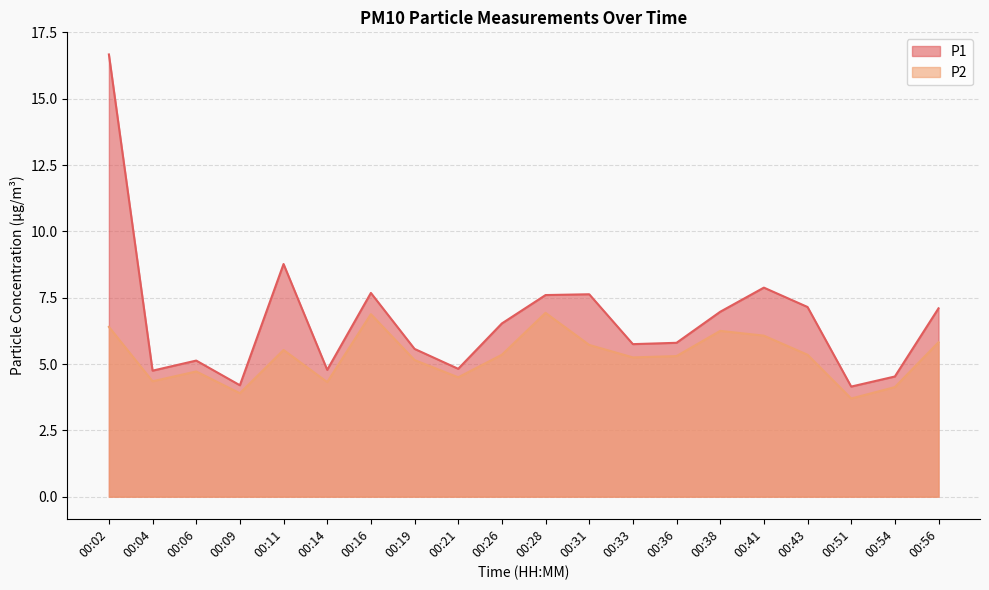

How many interior local peaks does the P1 series have?

5